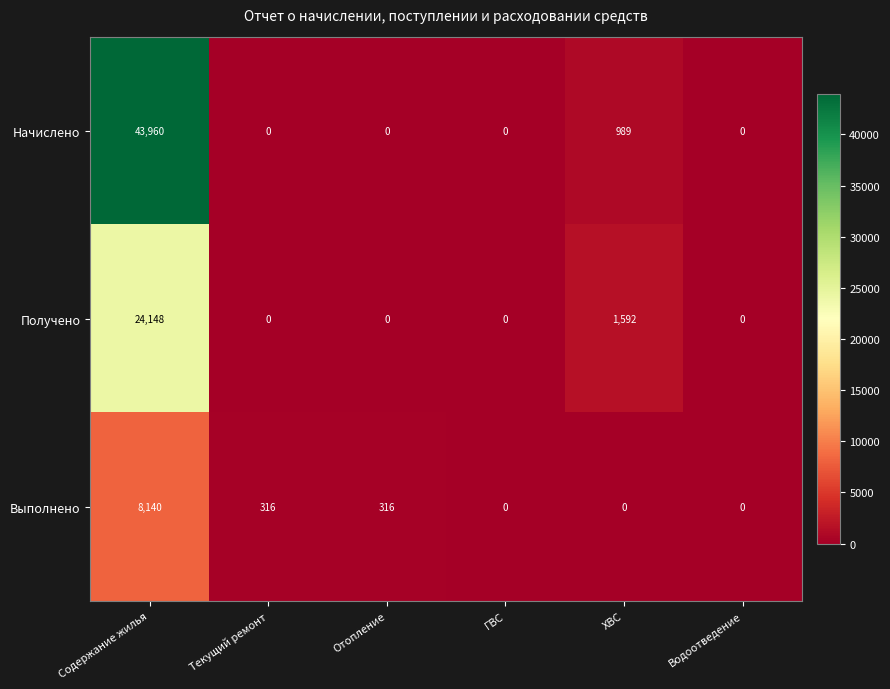

Rank the series by their maximum value, from lowest to highest.

Выполнено, Получено, Начислено